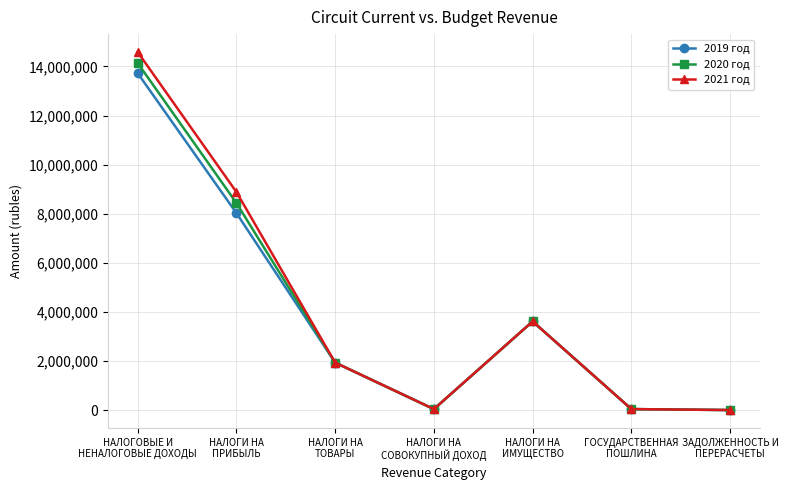

What is the greatest value displayed?

14586613